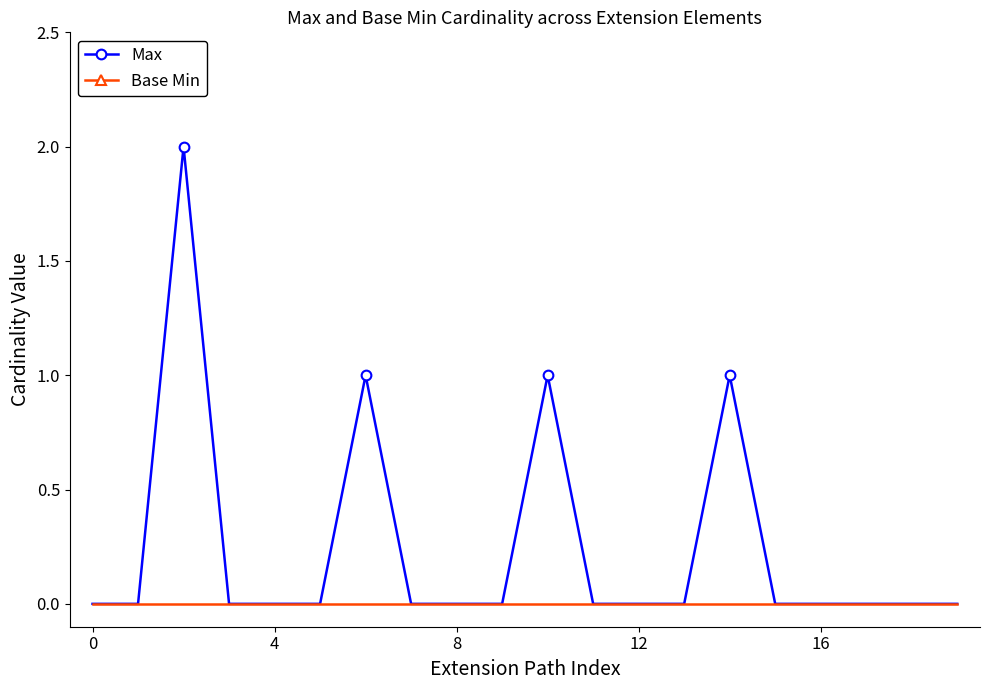

Which series has the widest spread of values?

Max